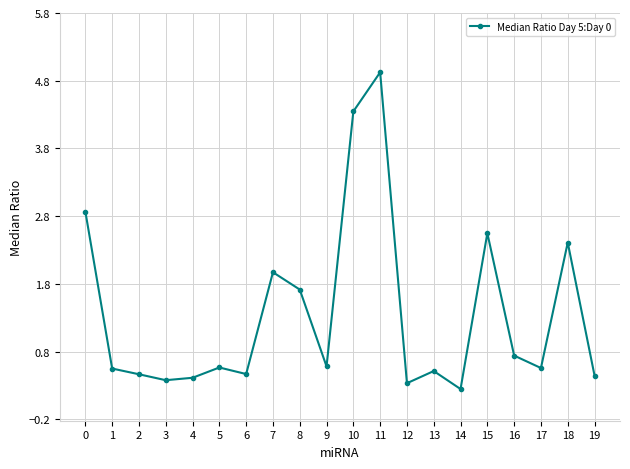

What is the approximate value at 14?

0.2